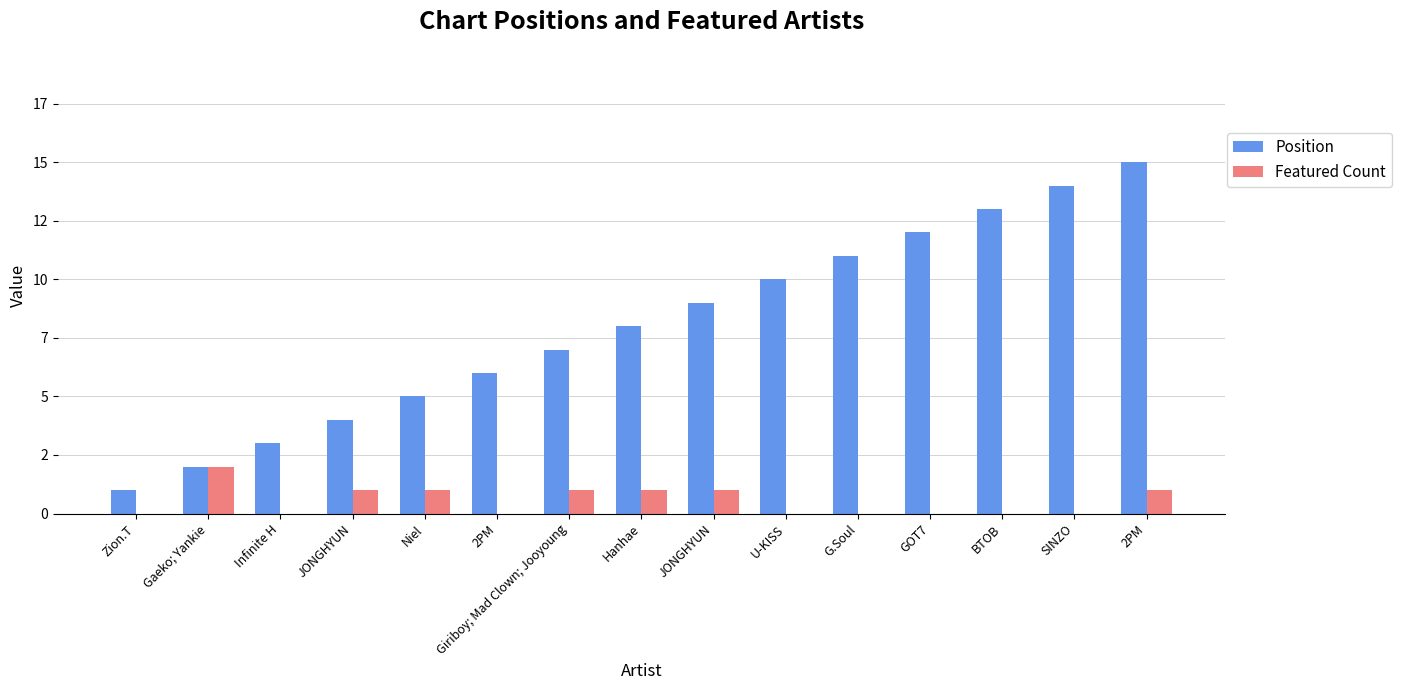

What is the highest value of the Position series?

15